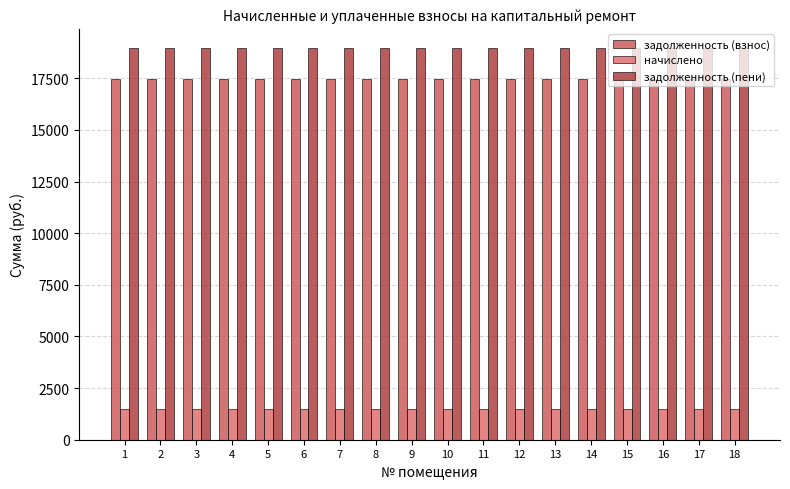

What are all the series names shown in the legend?

задолженность (взнос), начислено, задолженность (пени)